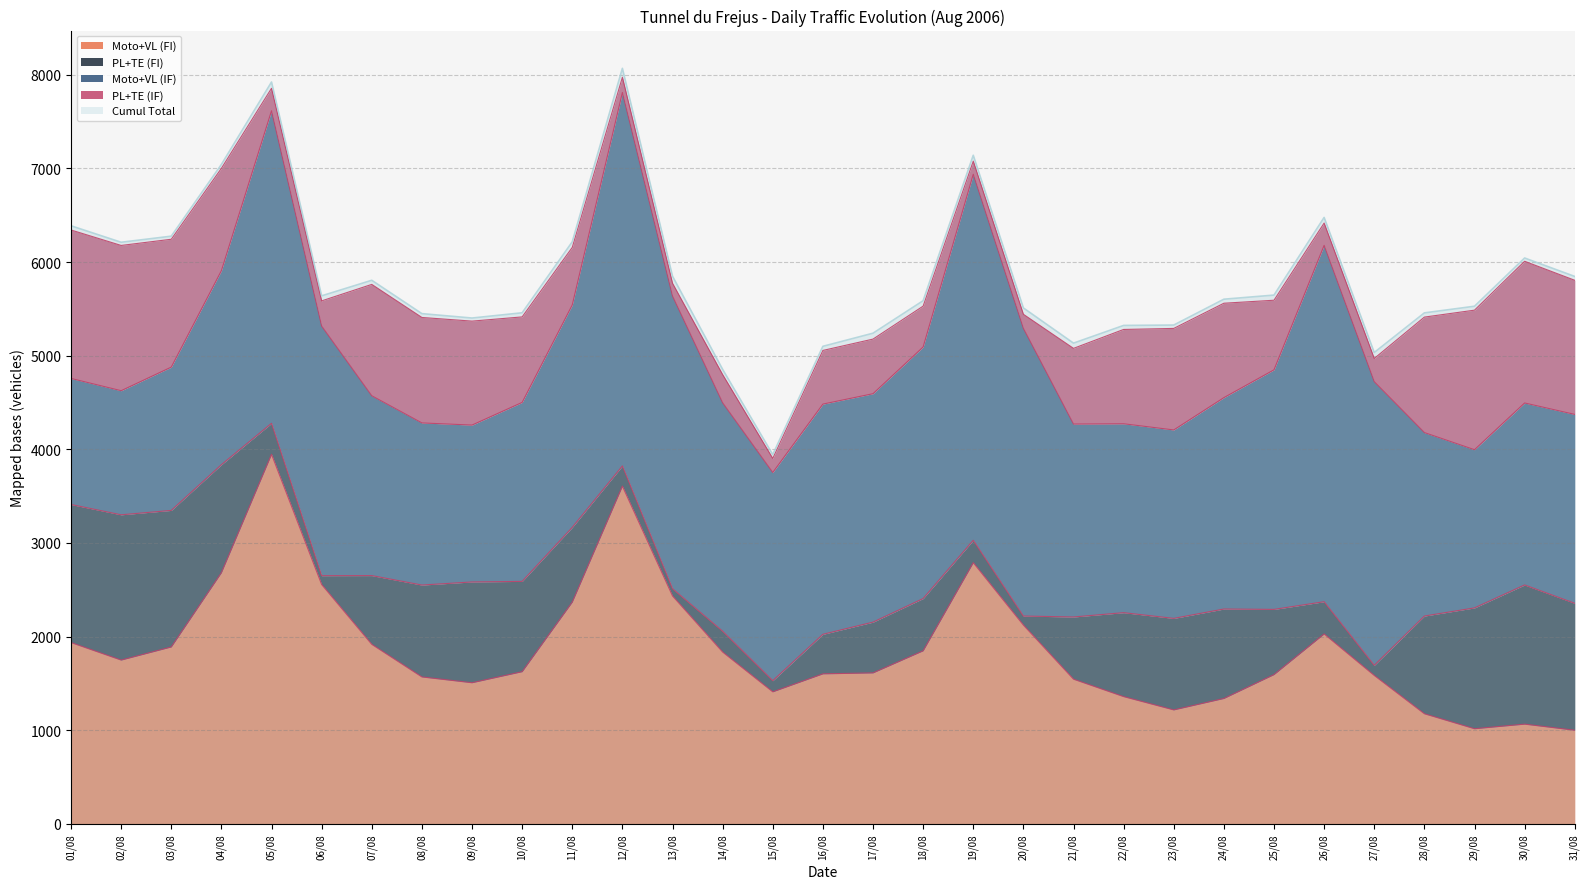

Rank the series by their maximum value, from lowest to highest.

PL+TE (FI), PL+TE (IF), Moto+VL (FI), Moto+VL (IF), Cumul Total